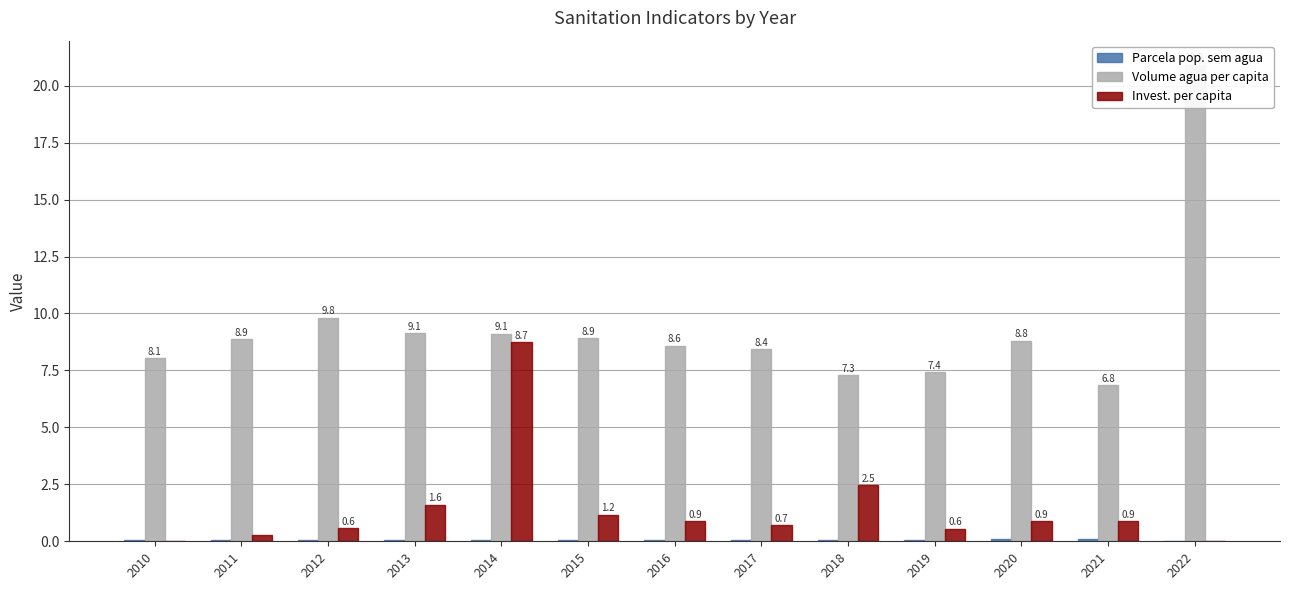

The Parcela pop. sem agua series shows 0.1 at 2019. True or false?

True